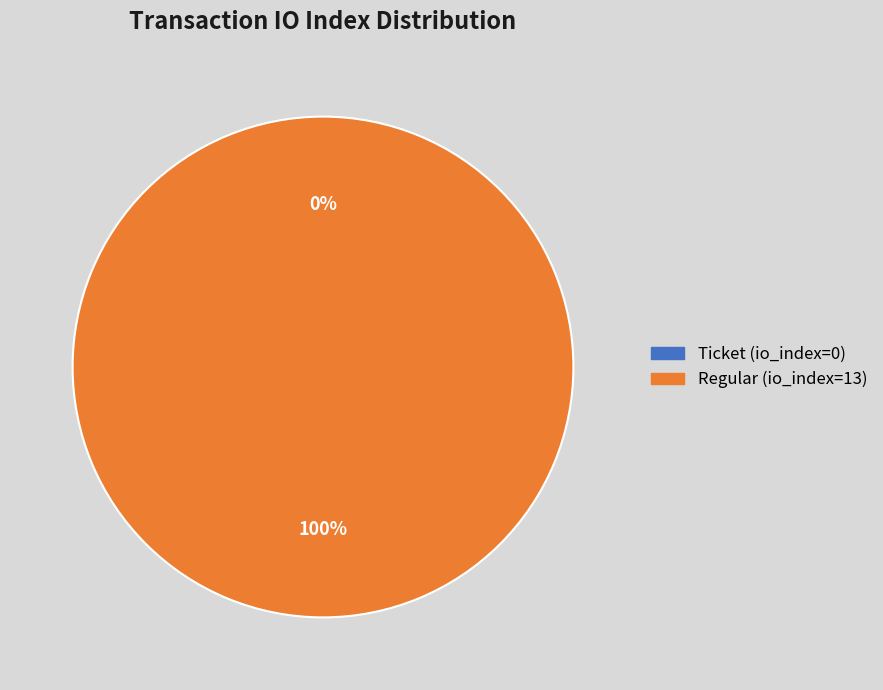

True or false: Regular (io_index=13) accounts for 100% of the total.

True